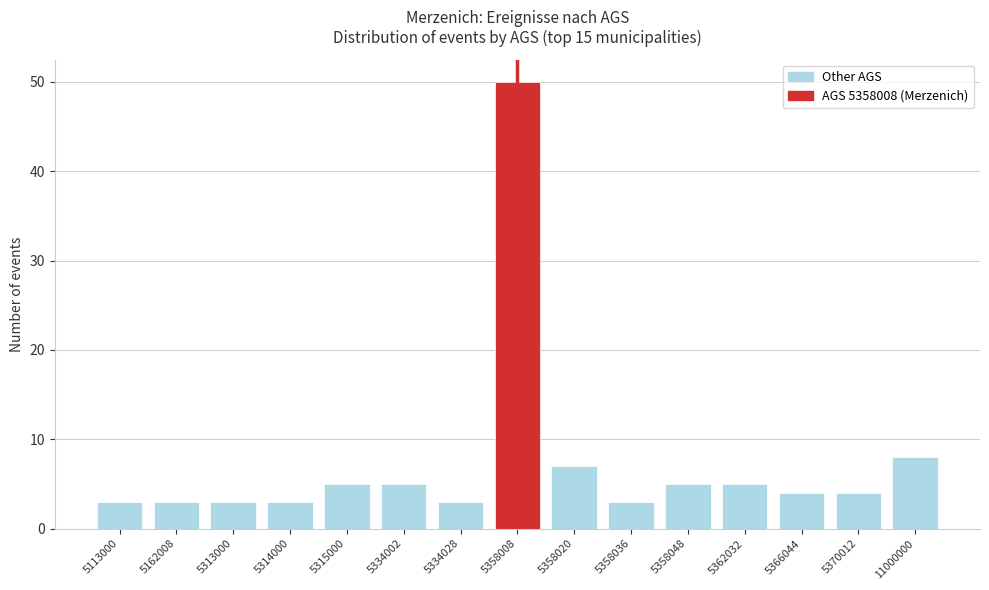

Reading left to right, list all the values displayed in this chart.

5113000=3	5162008=3	5313000=3	5314000=3	5315000=5	5334002=5	5334028=3	5358008=50	5358020=7	5358036=3	5358048=5	5362032=5	5366044=4	5370012=4	11000000=8